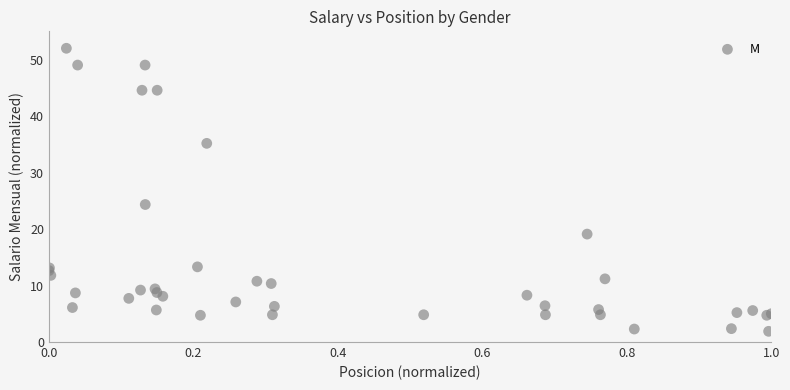

What Y value in the scatter plot is closest to 26?

24.3